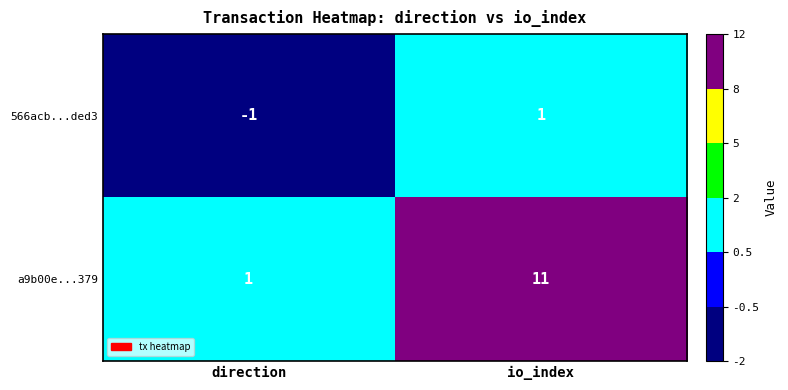

Which series changed the most between direction and io_index?

a9b00e...379